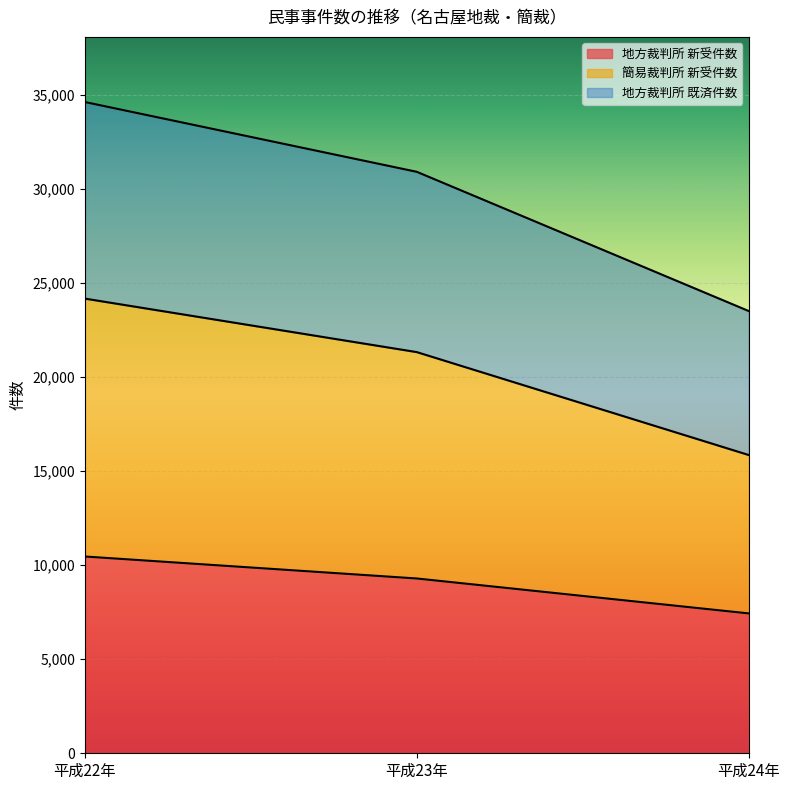

At which category is the sum across all series the highest?

平成22年